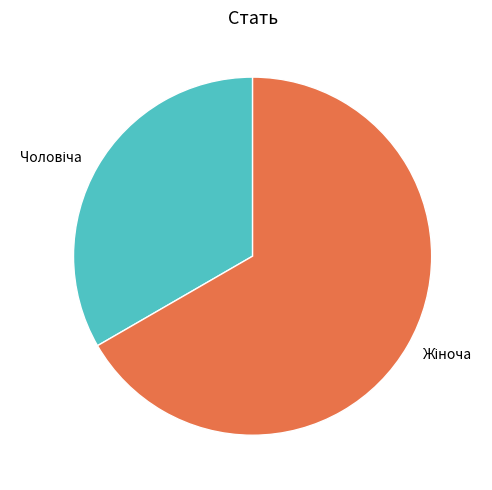

Is there a majority slice in this chart?

Yes